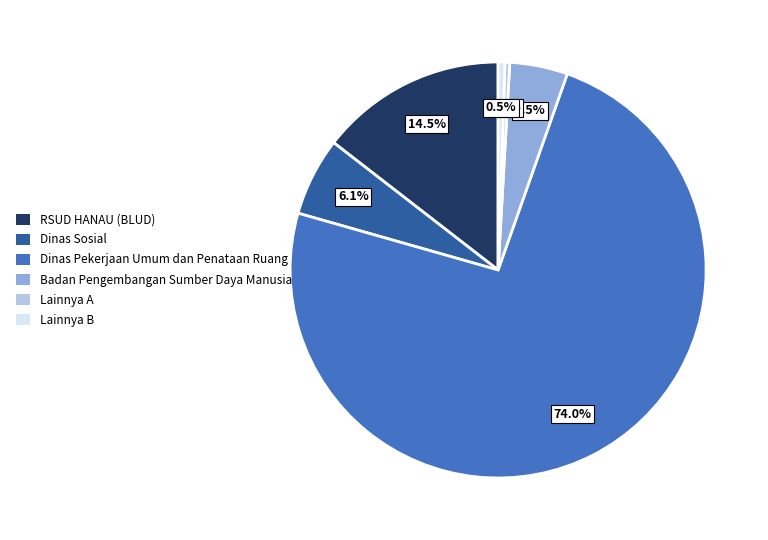

Between Dinas Pekerjaan Umum dan Penataan Ruang and Badan Pengembangan Sumber Daya Manusia, which is larger?

Dinas Pekerjaan Umum dan Penataan Ruang